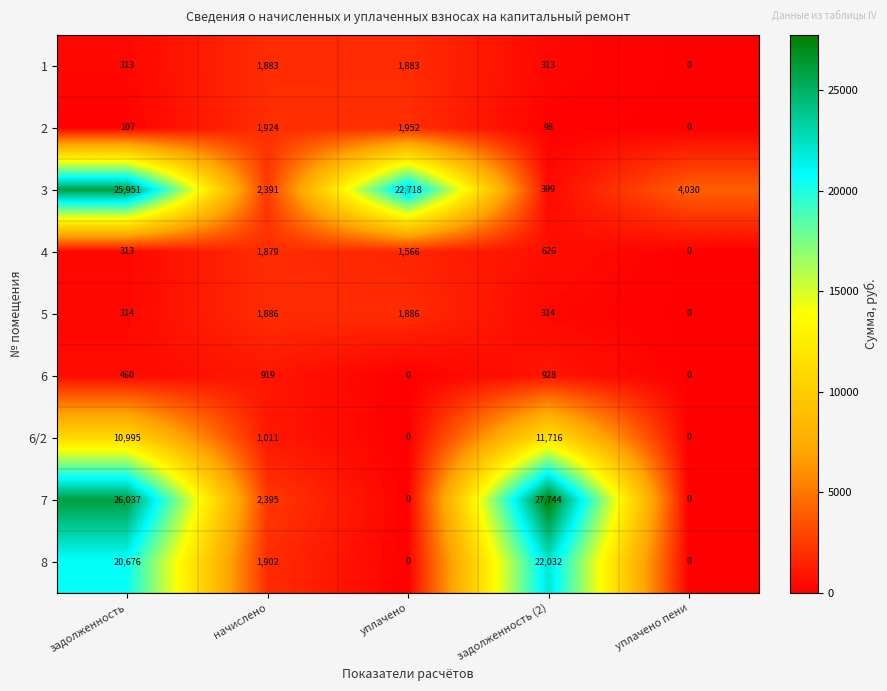

List the series in order of their peak value, highest first.

7, 3, 8, 6/2, 2, 5, 1, 4, 6